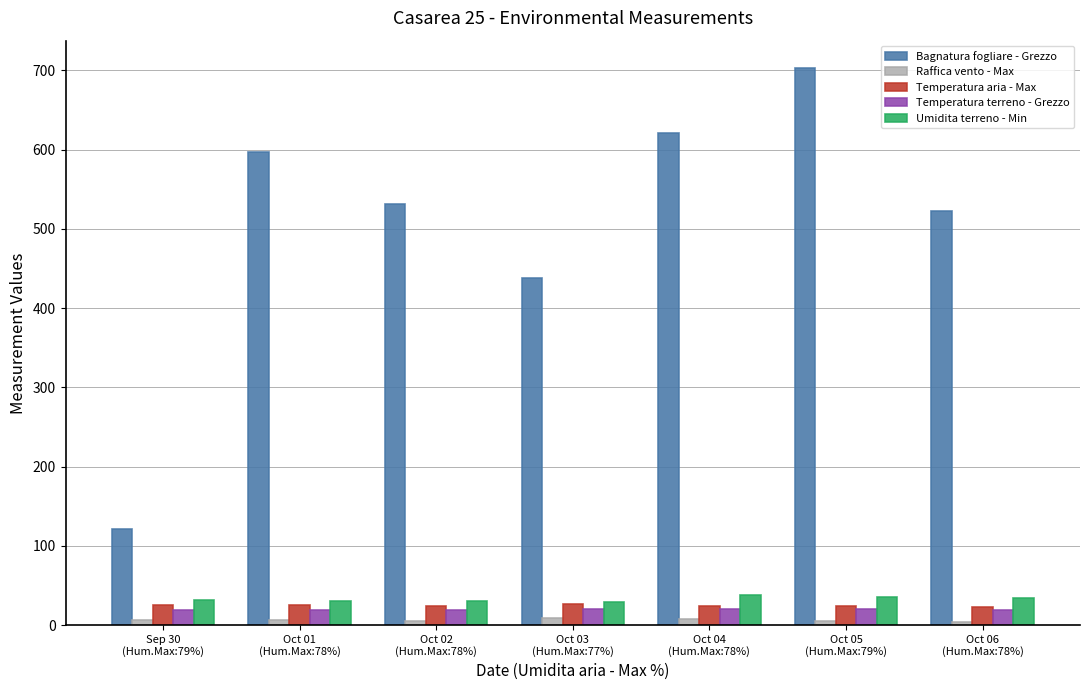

Which series has the widest spread of values?

Bagnatura fogliare - Grezzo